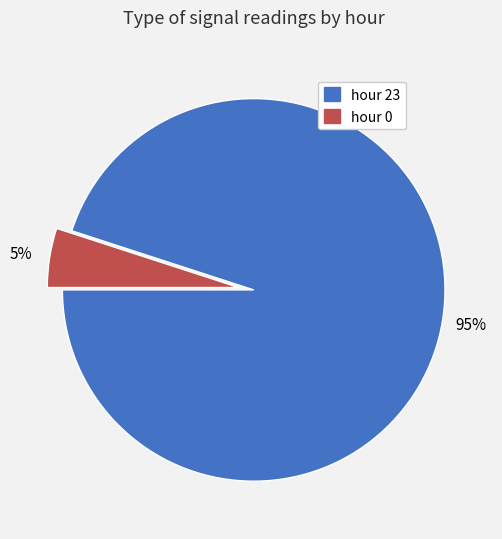

Between hour 23 and hour 0, which is larger?

hour 23